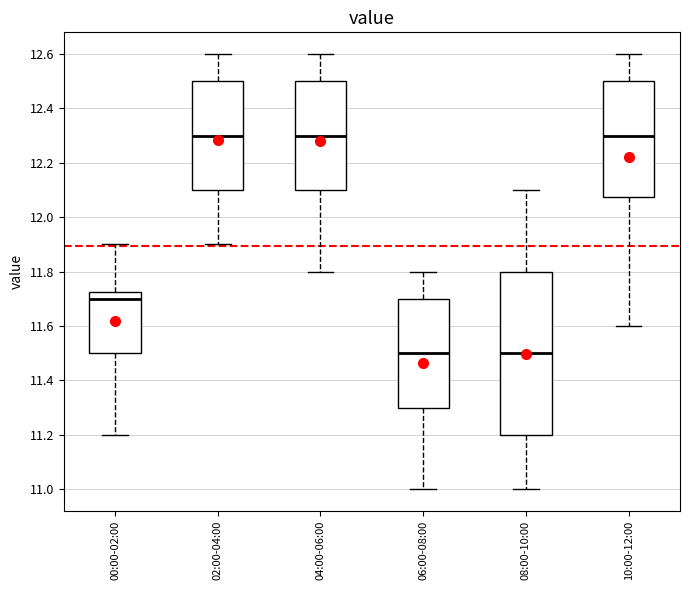

Reading left to right, transcribe this box plot: for each box, give where its median line is, the range the box spans, and where its two whiskers end, as read against the y-axis. The values are not printed on the chart, so give them approximately, as read against the axis.

00:00-02:00: median 11.70, box 11.50 to 11.72, whiskers 11.20 to 11.90
02:00-04:00: median 12.30, box 12.10 to 12.50, whiskers 11.90 to 12.60
04:00-06:00: median 12.30, box 12.10 to 12.50, whiskers 11.80 to 12.60
06:00-08:00: median 11.50, box 11.30 to 11.70, whiskers 11.00 to 11.80
08:00-10:00: median 11.50, box 11.20 to 11.80, whiskers 11.00 to 12.10
10:00-12:00: median 12.30, box 12.08 to 12.50, whiskers 11.60 to 12.60